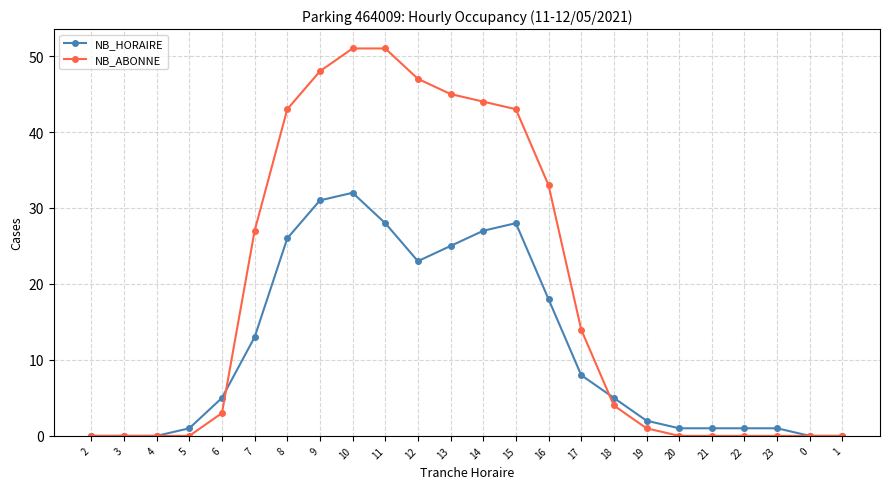

What is the label of the 5th point from the left?

6